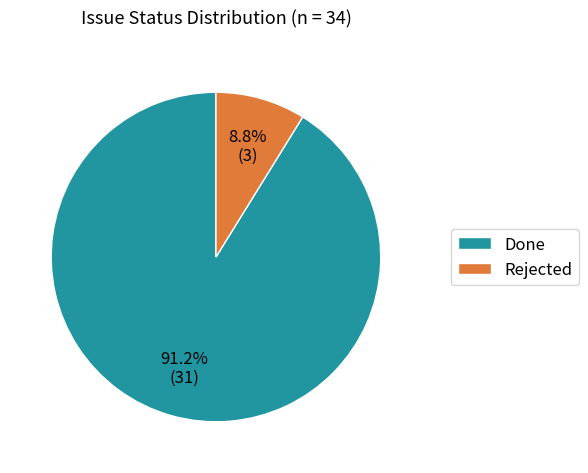

True or false: Rejected accounts for 14% of the total.

False